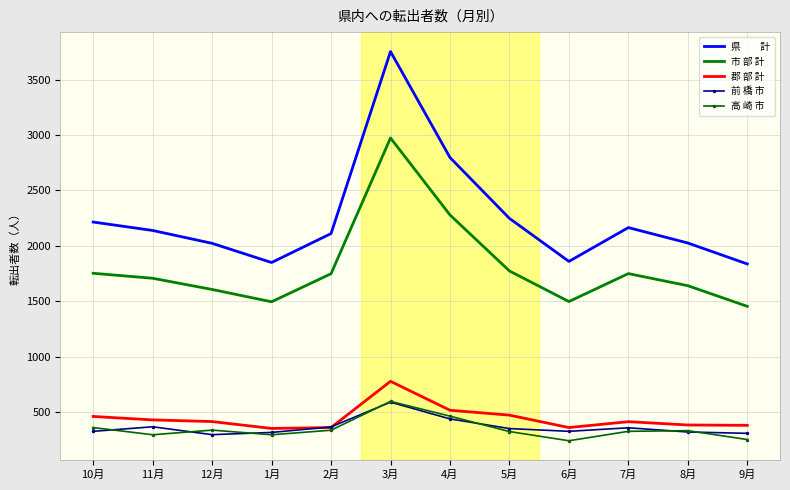

What is the spread (max minus min) of values at 10月?

1887